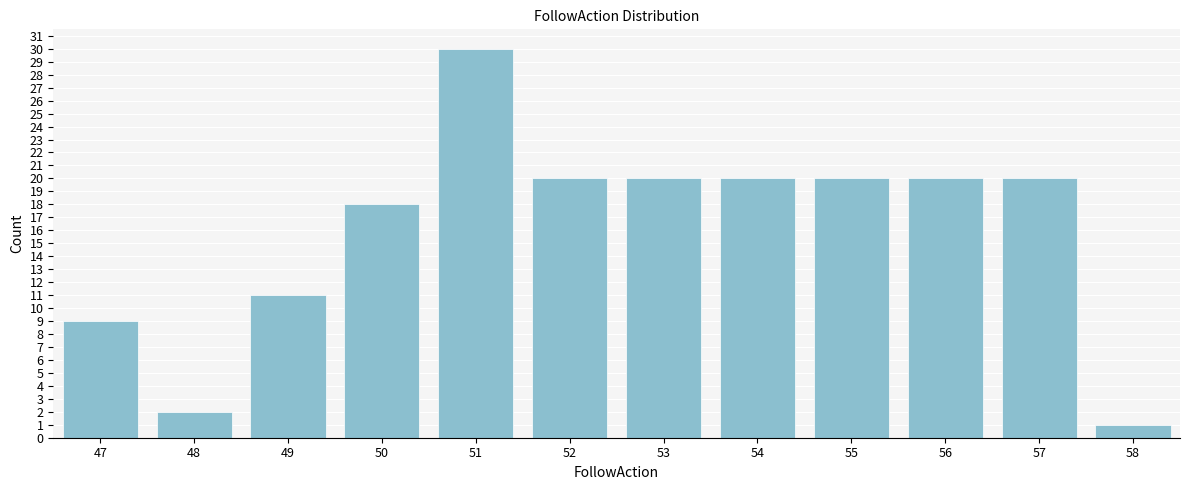

Reading right to left, transcribe all the data shown in this chart.

1	20	20	20	20	20	20	30	18	11	2	9